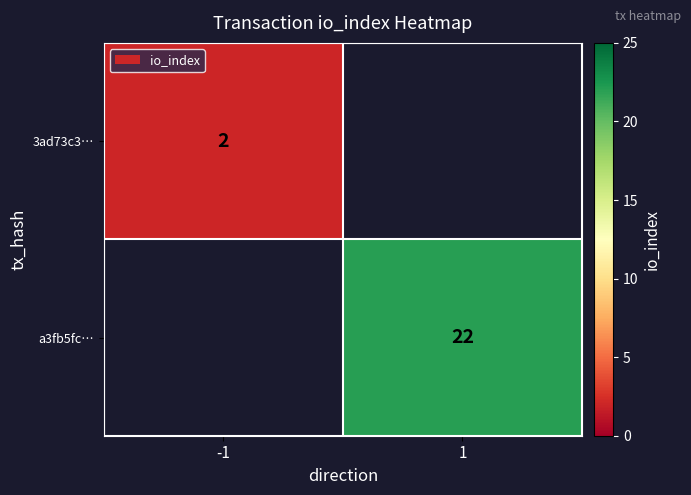

True or false: 3ad73c3… has a value of 3 at -1.

False